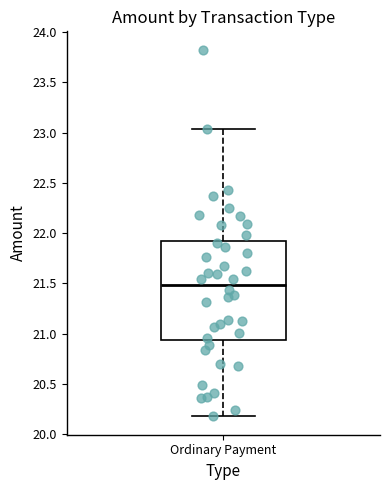

Where is the lower edge of the box for Ordinary Payment on the y-axis? The values are not printed on the chart, so give them approximately, as read against the axis.

20.95